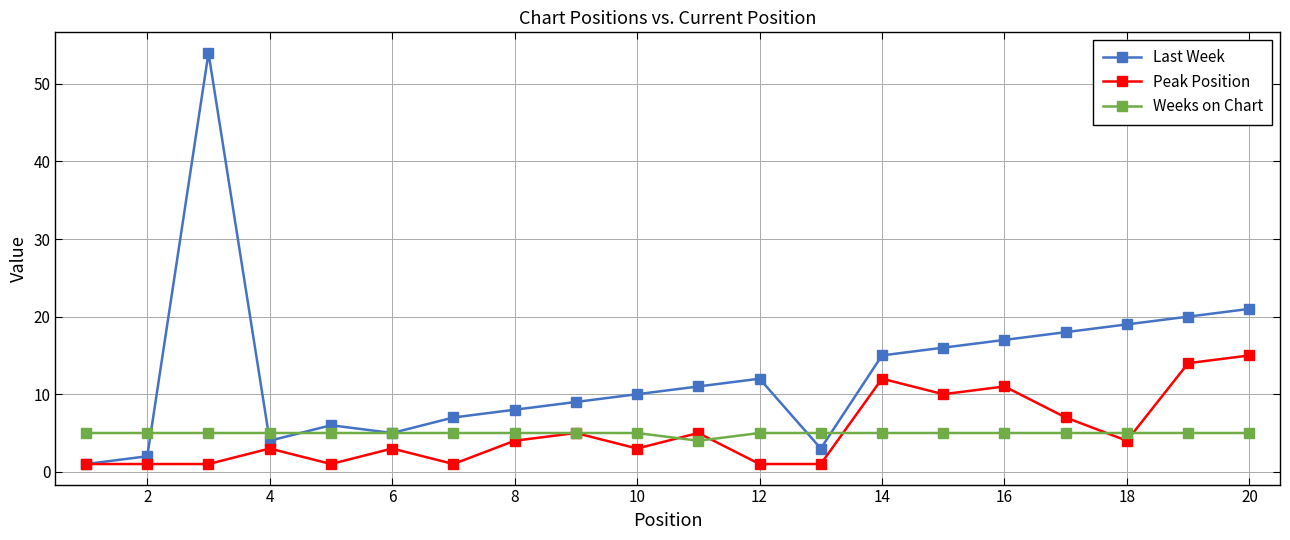

Reading left to right, transcribe all the data shown in this chart.

Last Week: 1	2	54	4	6	5	7	8	9	10	11	12	3	15	16	17	18	19	20	21
Peak Position: 1	1	1	3	1	3	1	4	5	3	5	1	1	12	10	11	7	4	14	15
Weeks on Chart: 5	5	5	5	5	5	5	5	5	5	4	5	5	5	5	5	5	5	5	5